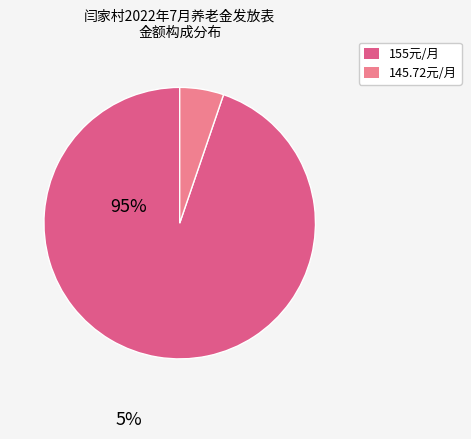

Does any single category account for the majority?

Yes